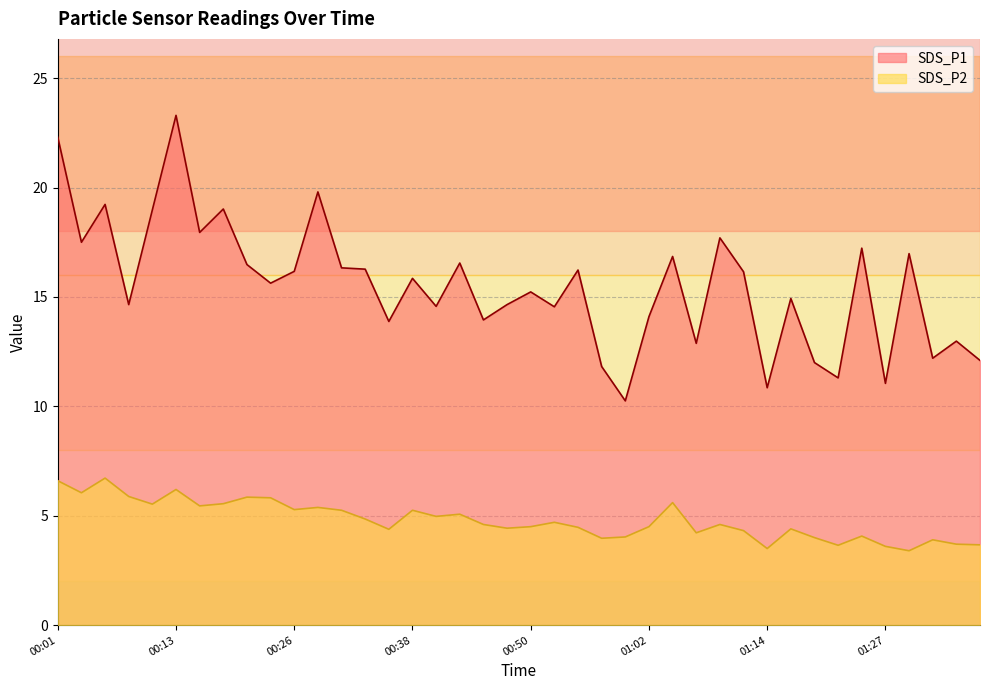

The SDS_P2 series shows 4.0 at 01:19. True or false?

True